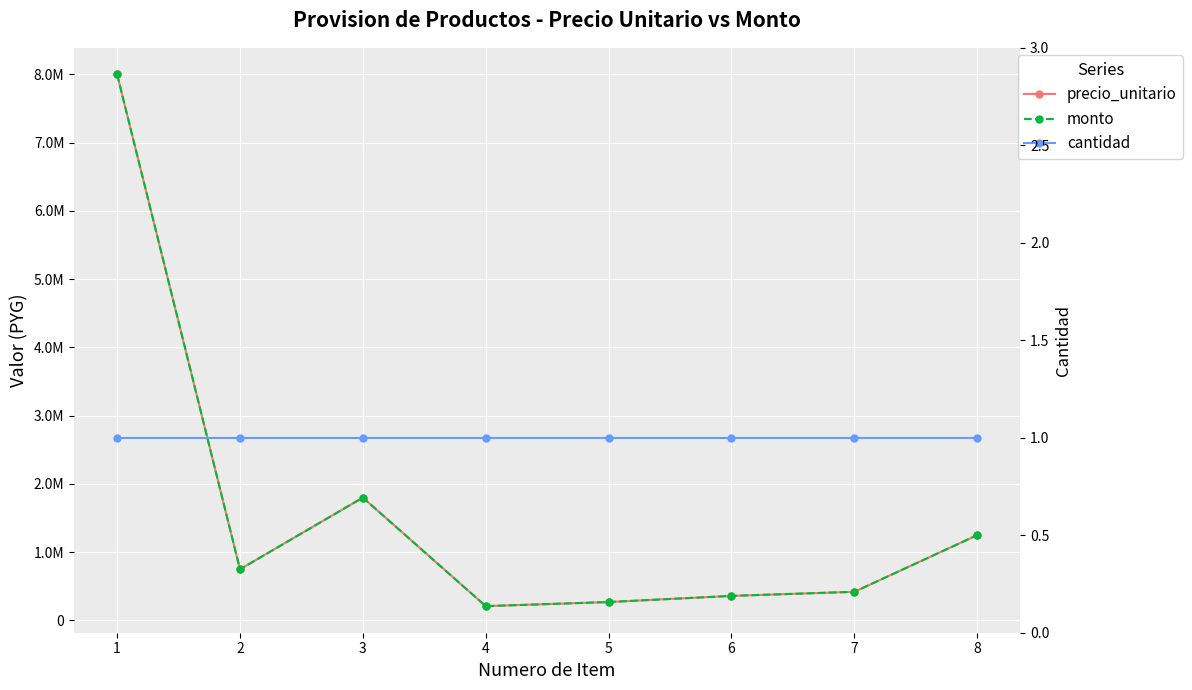

At which label does monto reach its peak?

1